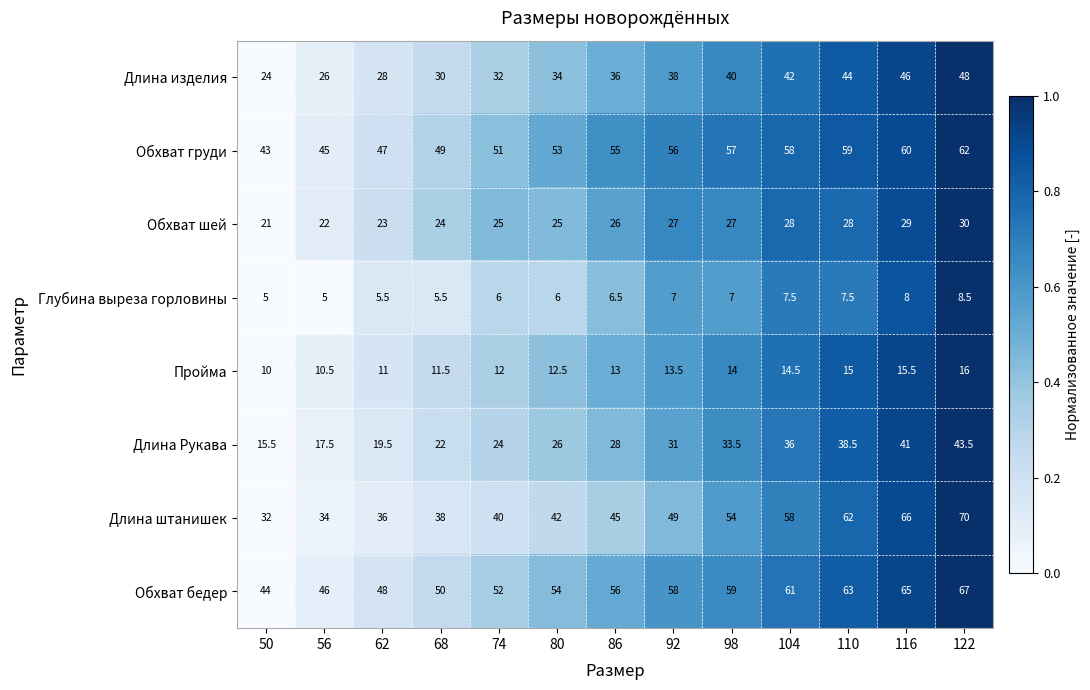

Which series changed the most between 92 and 122?

Длина штанишек